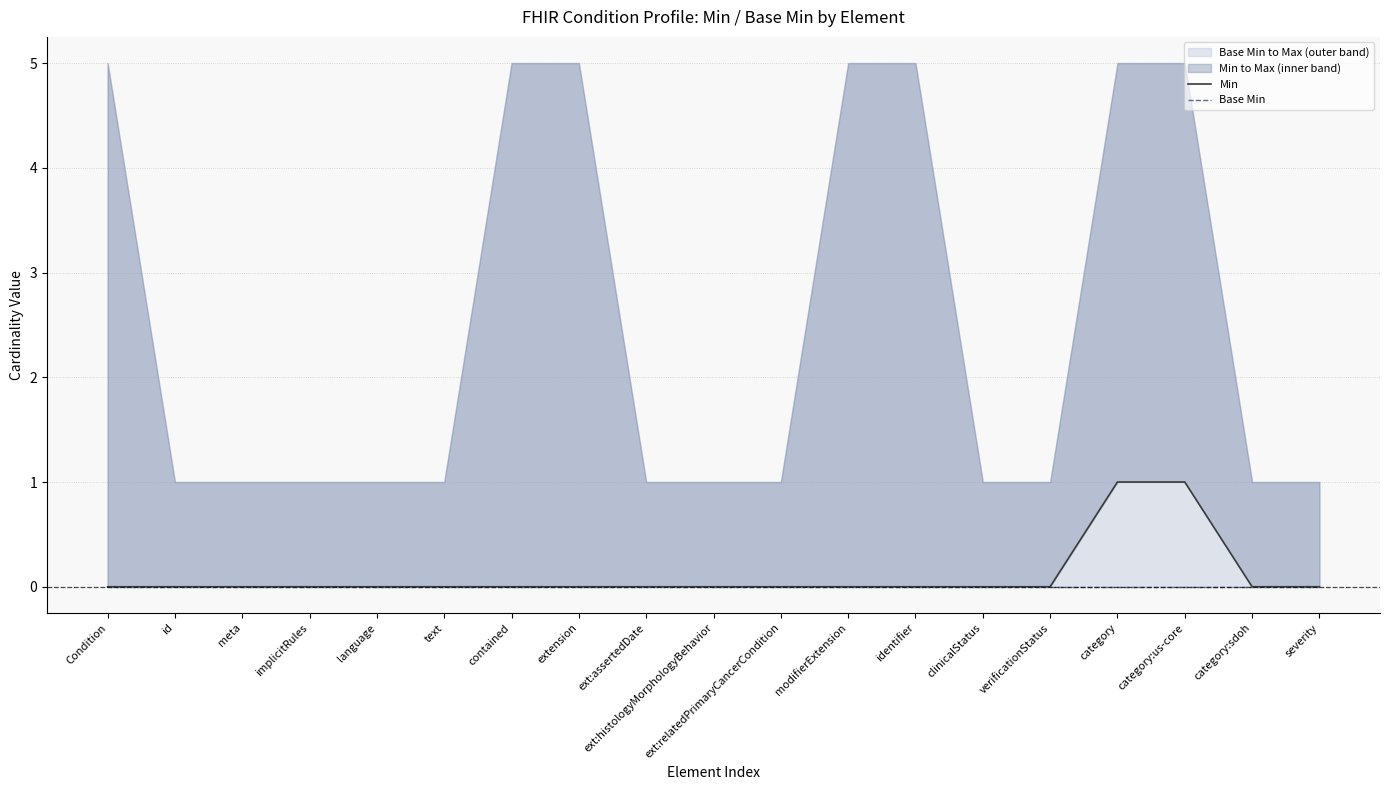

What is the label of the 14th point from the right?

text